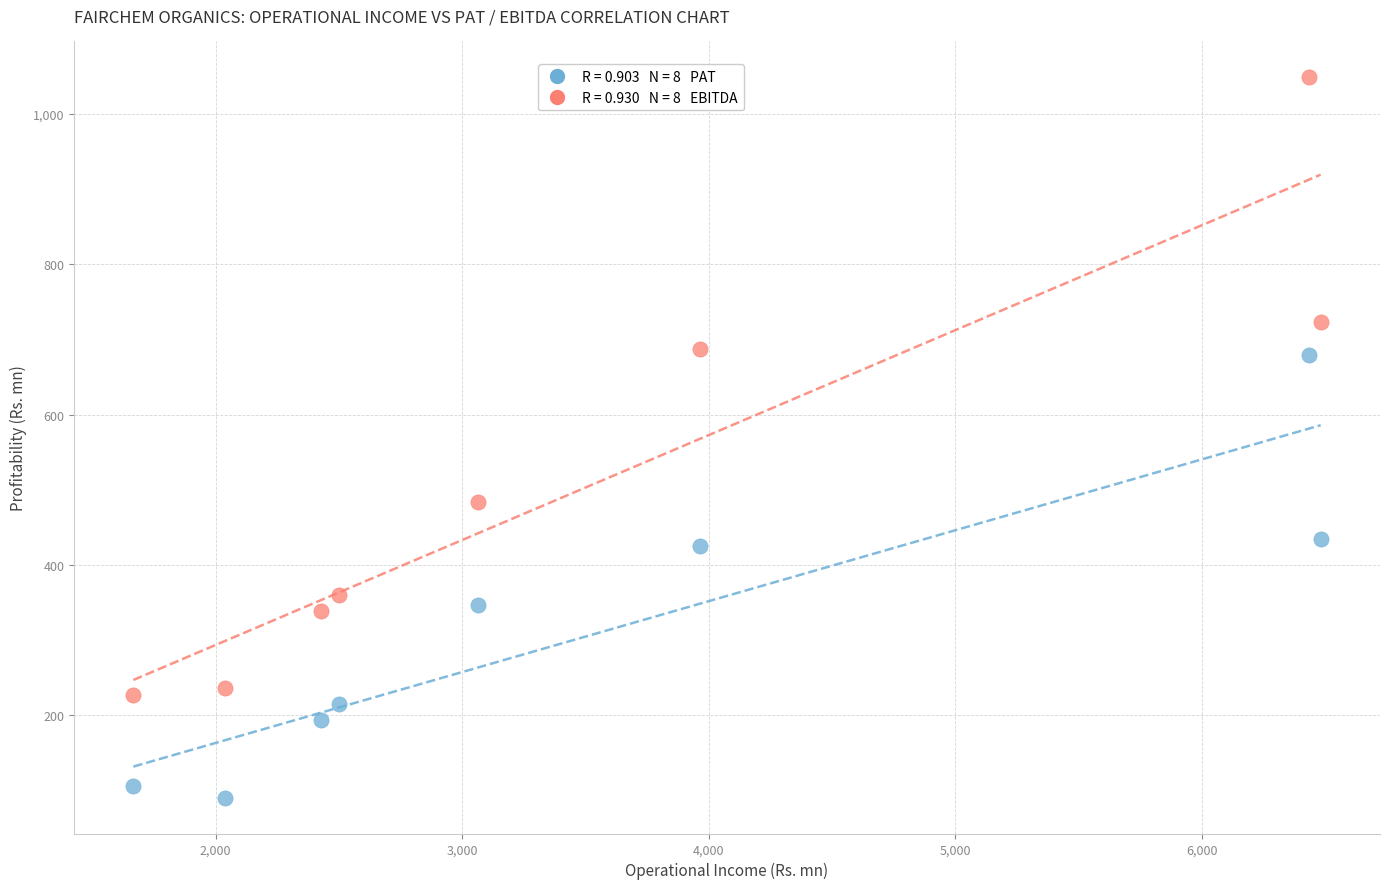

Across all data points, what is the range of X values (max minus min)?

4813.4